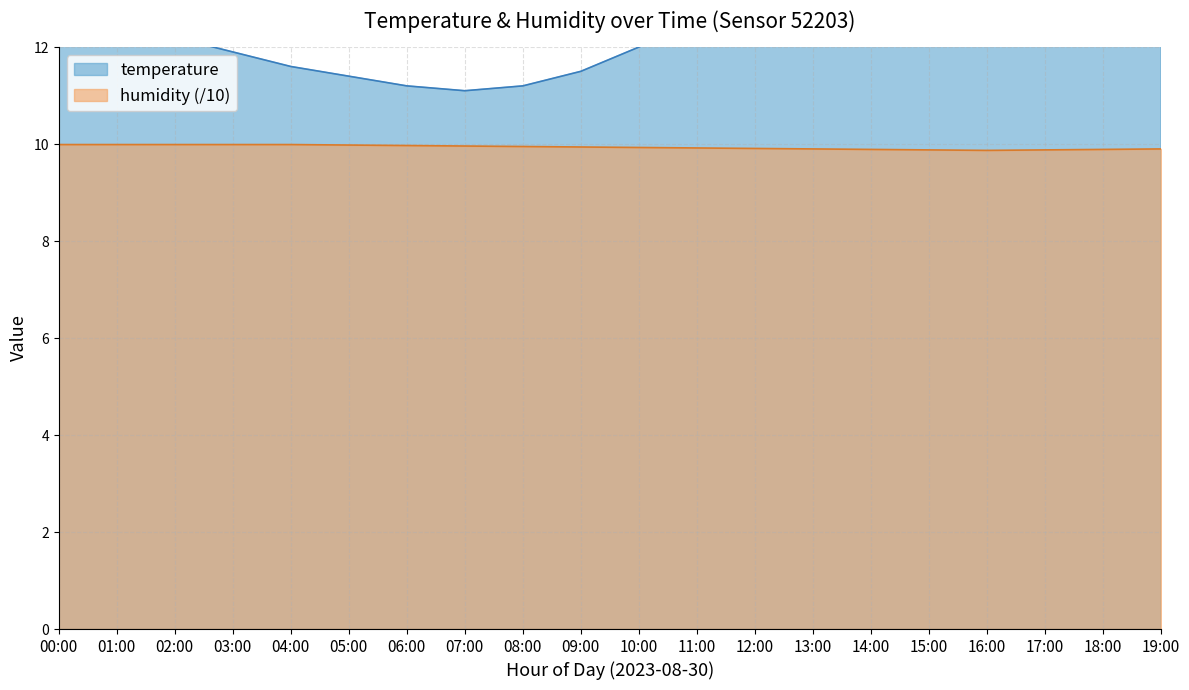

Where is temperature nearest to the value 13?

00:00